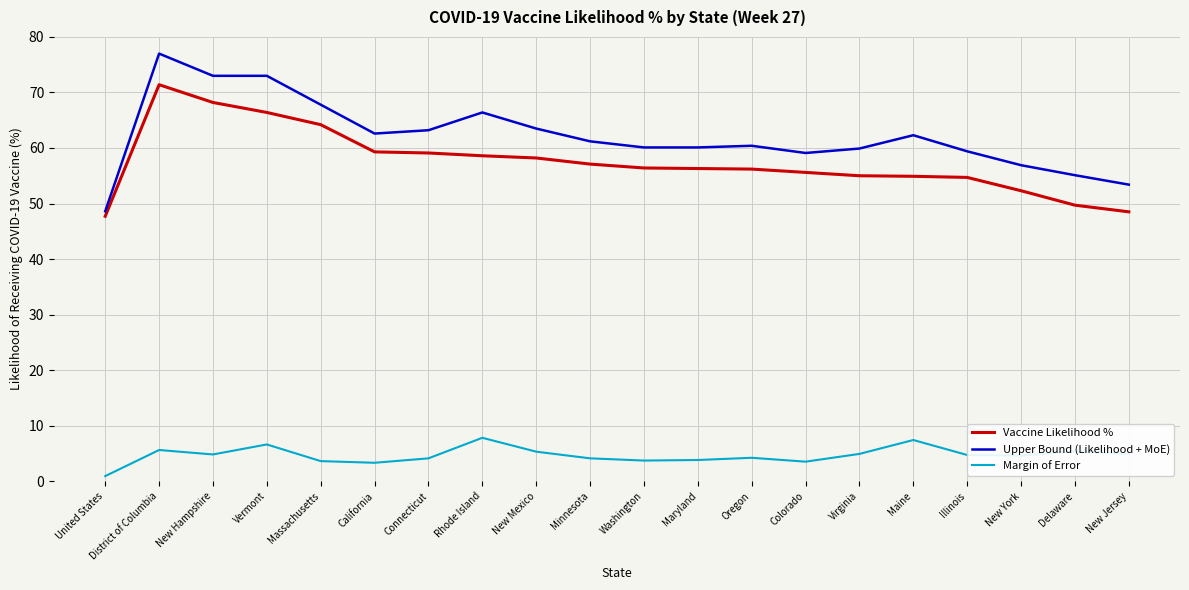

Where does the Upper Bound (Likelihood + MoE) series first go above 61?

District of Columbia